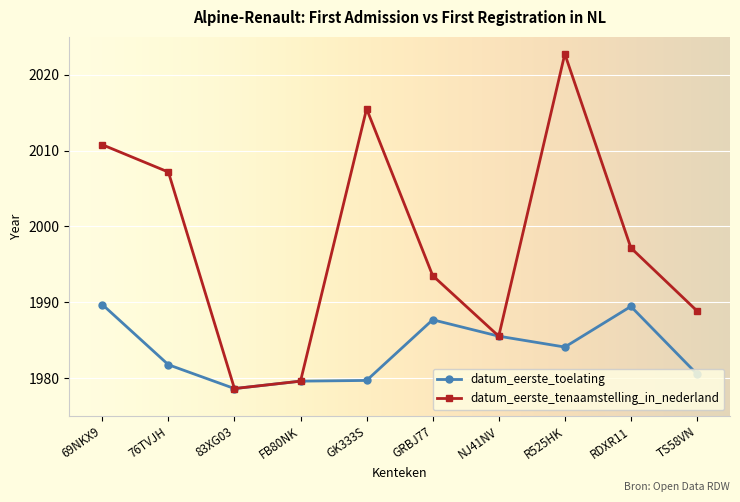

Read the datum_eerste_tenaamstelling_in_nederland value at NJ41NV.

1985.5